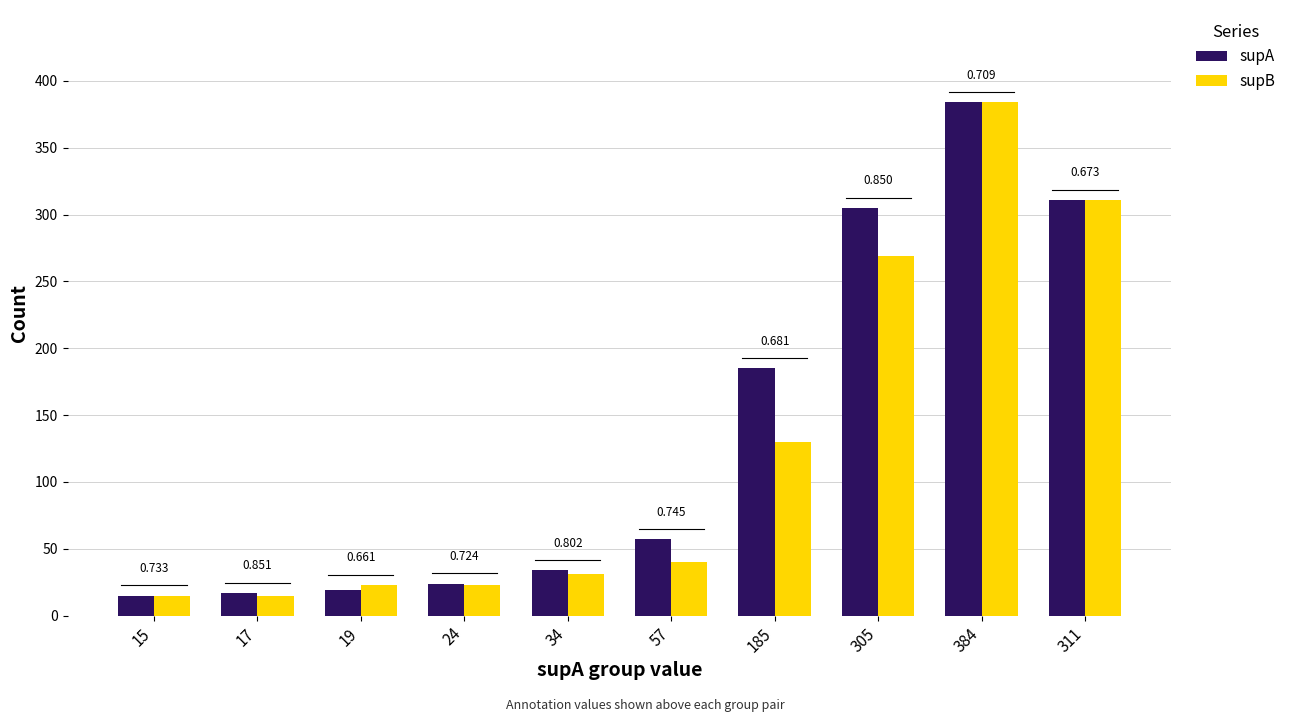

Which series has the widest spread of values?

supA